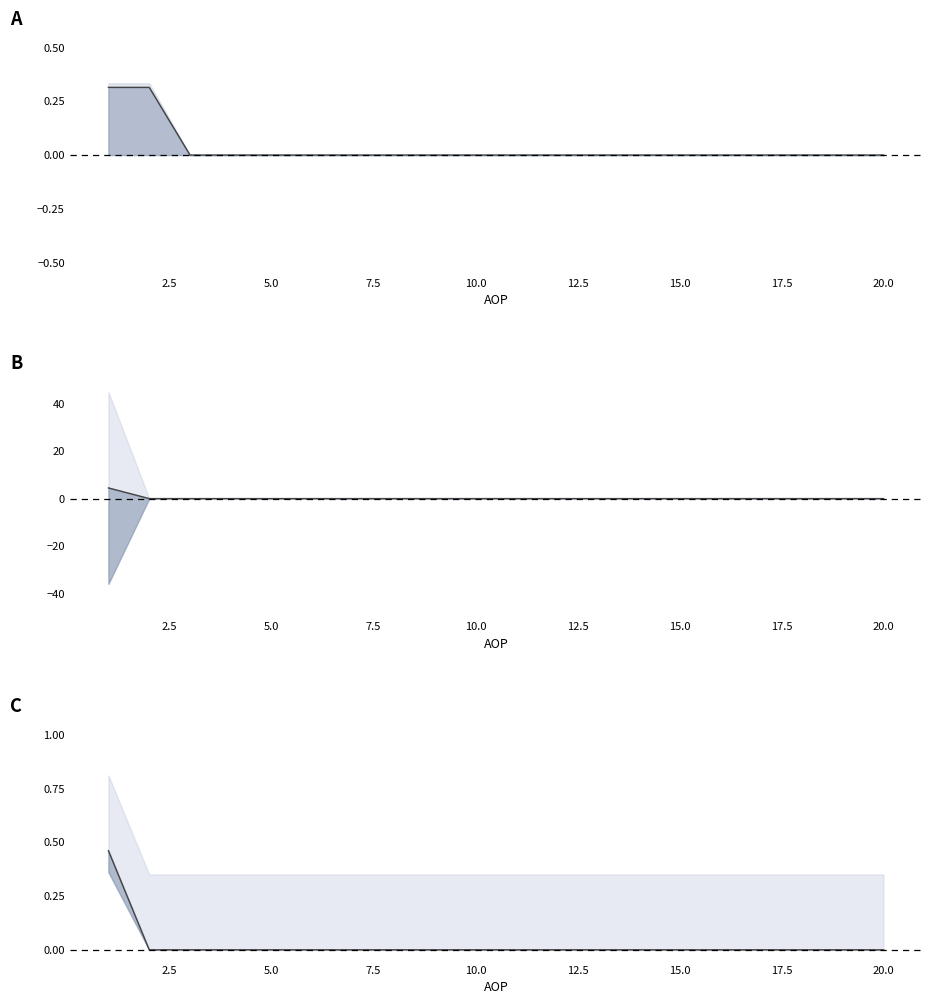

True or false: IZNOS01 center has a value of 0.0 at 20.0.

True